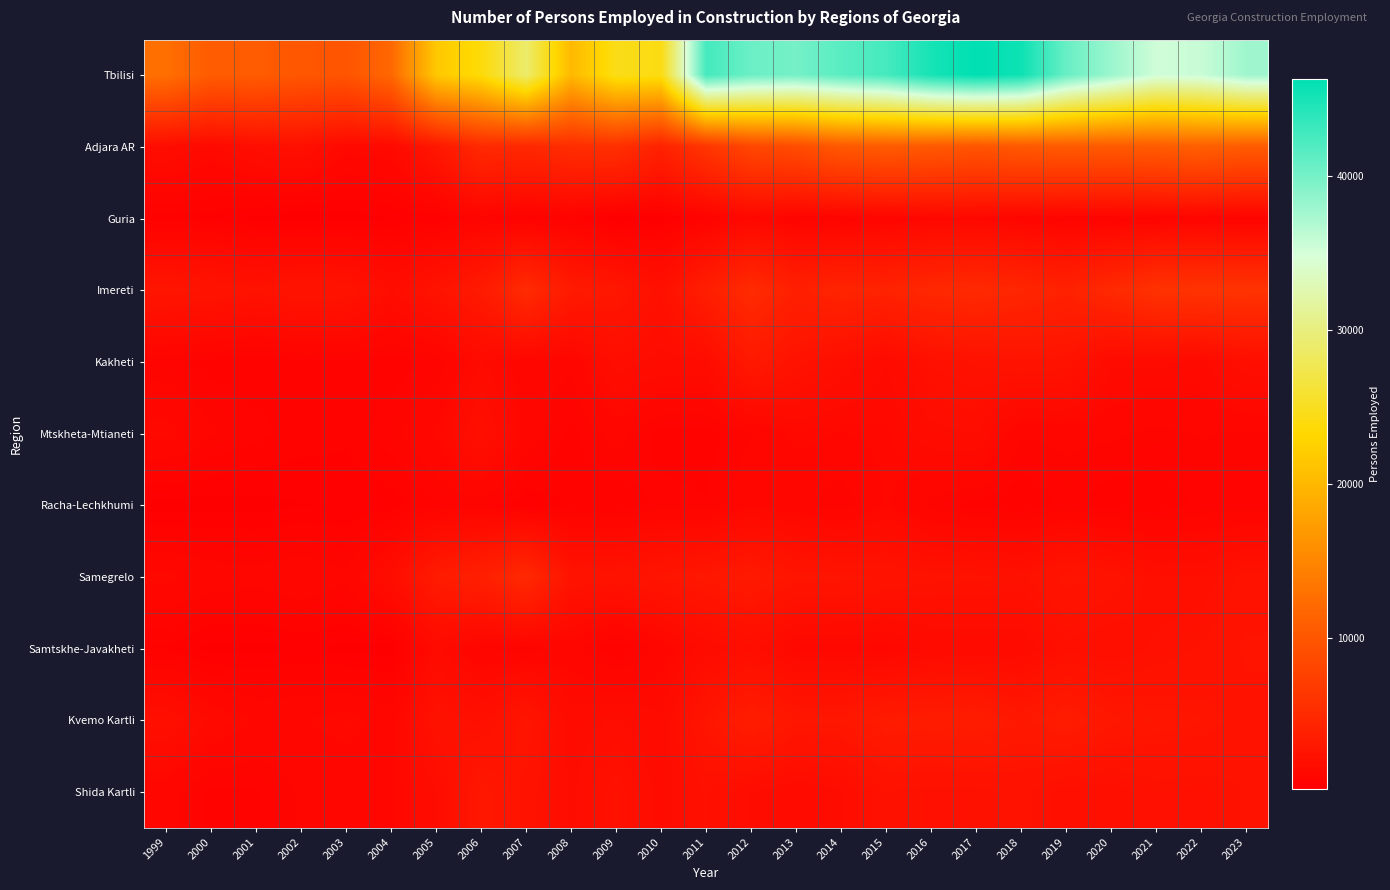

Reading left to right, extract all data points from this chart.

Tbilisi: 1999=12680	2000=10538	2001=10600	2002=9983	2003=9778	2004=11900	2005=21591	2006=23754	2007=28925	2008=20055	2009=24545	2010=24248	2011=42520	2012=40521	2013=40025	2014=41446	2015=42516	2016=45040	2017=46287	2018=45493	2019=40673	2020=38008	2021=35203	2022=35610	2023=37786
Adjara AR: 1999=1721	2000=1352	2001=1842	2002=2018	2003=1283	2004=1346	2005=2883	2006=4951	2007=4750	2008=5359	2009=5629	2010=4099	2011=6292	2012=8202	2013=8793	2014=10276	2015=10494	2016=10272	2017=9777	2018=10217	2019=10458	2020=10398	2021=10543	2022=11015	2023=10536
Guria: 1999=471	2000=468	2001=296	2002=231	2003=263	2004=362	2005=416	2006=791	2007=495	2008=584	2009=182	2010=315	2011=632	2012=1140	2013=727	2014=692	2015=937	2016=1116	2017=1141	2018=969	2019=692	2020=708	2021=794	2022=841	2023=723
Imereti: 1999=2698	2000=2503	2001=2323	2002=2546	2003=2485	2004=1688	2005=2457	2006=3225	2007=5097	2008=3241	2009=2837	2010=2110	2011=3687	2012=5082	2013=3833	2014=4332	2015=4147	2016=4744	2017=4911	2018=4521	2019=4032	2020=4891	2021=5847	2022=6010	2023=6016
Kakheti: 1999=751	2000=650	2001=558	2002=668	2003=681	2004=617	2005=748	2006=1459	2007=990	2008=964	2009=1847	2010=1619	2011=1637	2012=3067	2013=2378	2014=1904	2015=1445	2016=2113	2017=2298	2018=2474	2019=2411	2020=1503	2021=1506	2022=1393	2023=1910
Mtskheta-Mtianeti: 1999=1281	2000=933	2001=788	2002=642	2003=602	2004=833	2005=1197	2006=2049	2007=1075	2008=664	2009=1015	2010=633	2011=630	2012=879	2013=1244	2014=1167	2015=1232	2016=1621	2017=1726	2018=919	2019=972	2020=949	2021=845	2022=916	2023=886
Racha-Lechkhumi: 1999=265	2000=283	2001=287	2002=354	2003=362	2004=458	2005=688	2006=786	2007=396	2008=573	2009=569	2010=789	2011=737	2012=1120	2013=977	2014=749	2015=1193	2016=814	2017=641	2018=556	2019=763	2020=590	2021=592	2022=755	2023=738
Samegrelo: 1999=1241	2000=1071	2001=1015	2002=1151	2003=962	2004=1786	2005=3317	2006=3830	2007=4874	2008=2472	2009=2426	2010=2618	2011=2890	2012=3171	2013=2646	2014=2627	2015=2504	2016=2318	2017=2309	2018=2216	2019=2619	2020=2400	2021=1935	2022=1916	2023=2341
Samtskhe-Javakheti: 1999=521	2000=293	2001=298	2002=380	2003=309	2004=280	2005=1502	2006=902	2007=824	2008=980	2009=525	2010=994	2011=1558	2012=1829	2013=1201	2014=1196	2015=1108	2016=1469	2017=1474	2018=1515	2019=1997	2020=1886	2021=2115	2022=2273	2023=2569
Kvemo Kartli: 1999=1993	2000=1404	2001=1151	2002=1157	2003=1280	2004=1042	2005=2277	2006=2008	2007=2662	2008=1558	2009=1741	2010=1497	2011=2653	2012=3507	2013=2825	2014=2844	2015=3300	2016=3381	2017=3455	2018=2973	2019=3380	2020=2835	2021=2715	2022=2635	2023=2421
Shida Kartli: 1999=996	2000=672	2001=691	2002=929	2003=963	2004=1130	2005=1700	2006=2914	2007=2454	2008=1647	2009=2215	2010=1594	2011=2092	2012=1699	2013=1486	2014=1681	2015=2253	2016=2146	2017=2168	2018=2339	2019=1959	2020=1978	2021=2163	2022=2125	2023=2269